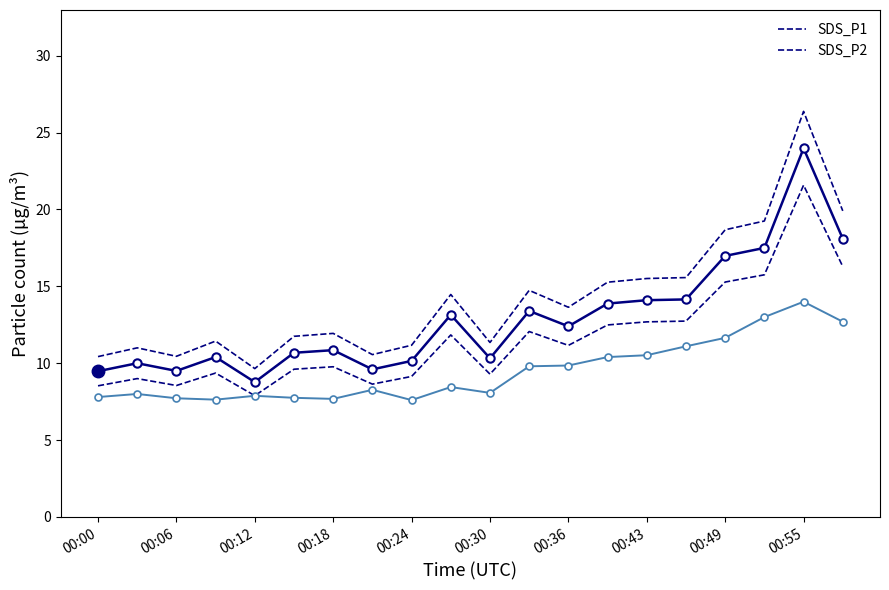

True or false: SDS_P2 and SDS_P1 intersect in this chart.

False